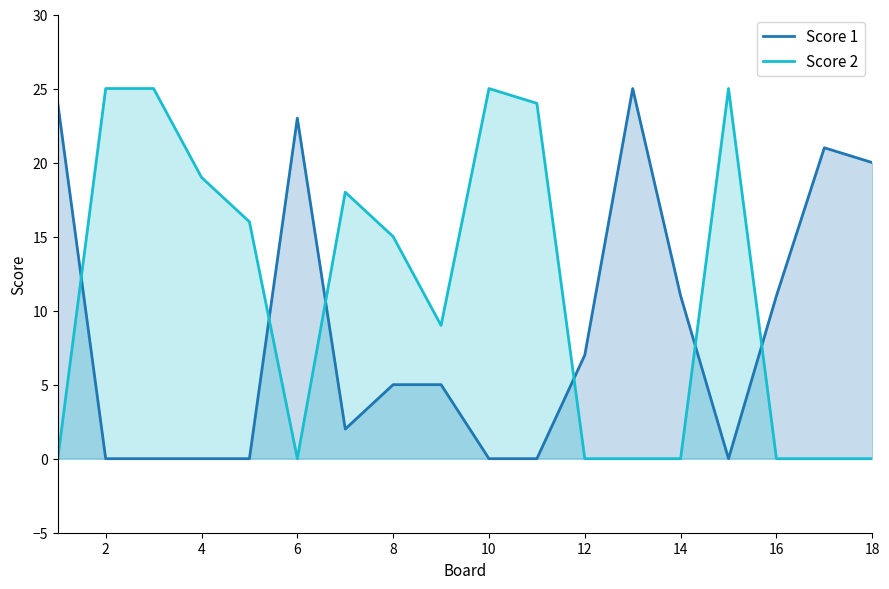

True or false: Score 2 has more than 2 interior local peaks.

True